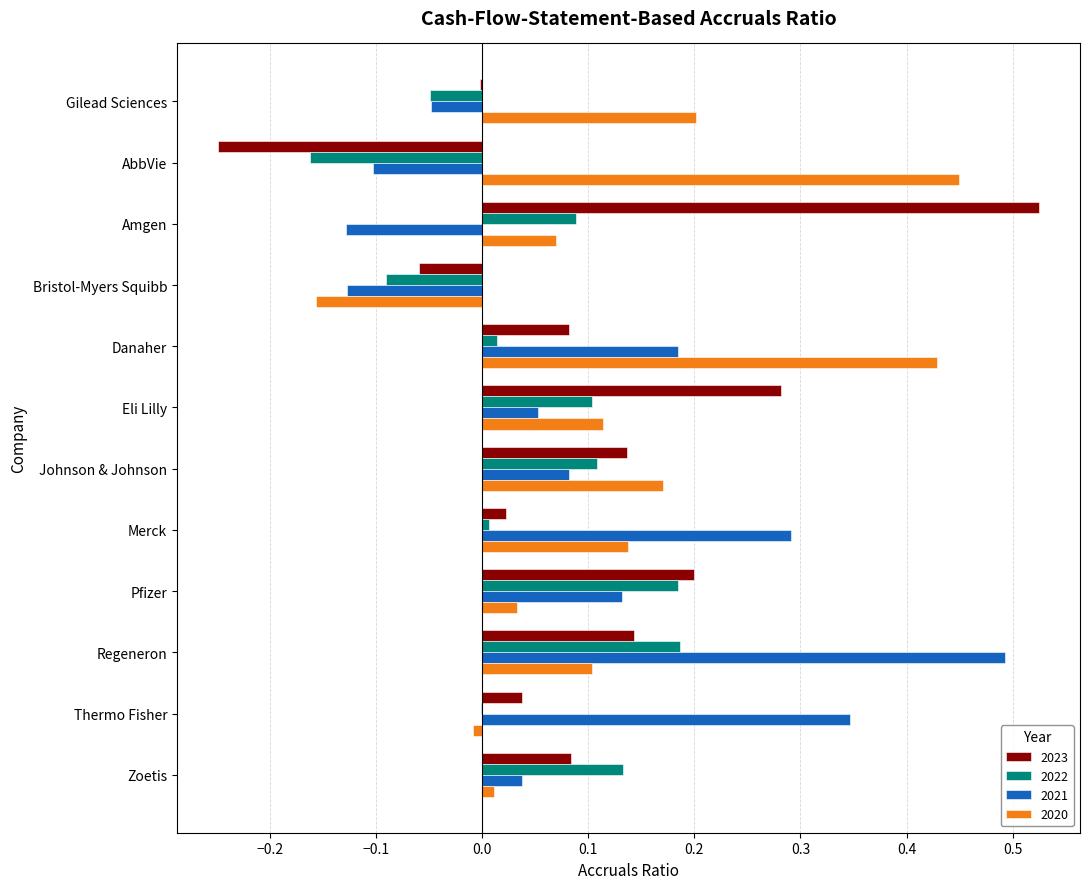

How many positive values does the 2020 series have?

10